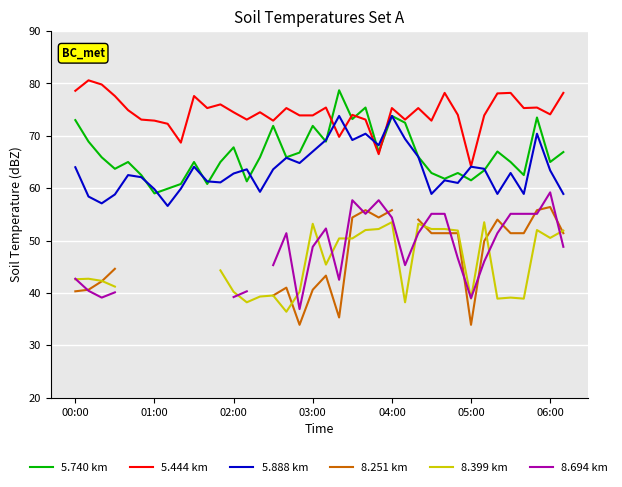

In 5.740 km, how many points are higher than both neighbors (excluding endpoints)?

11